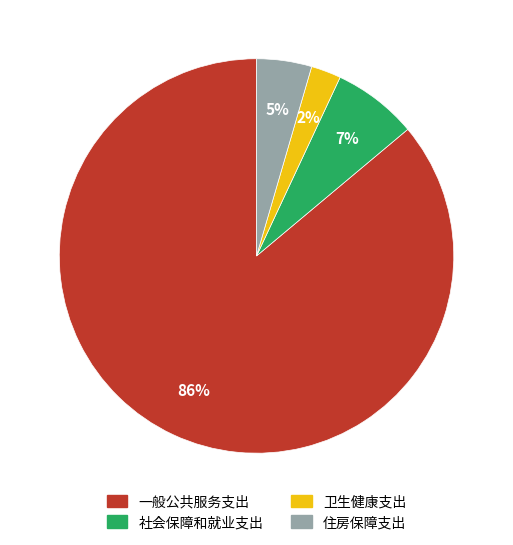

What is the smallest slice in the pie chart?

卫生健康支出